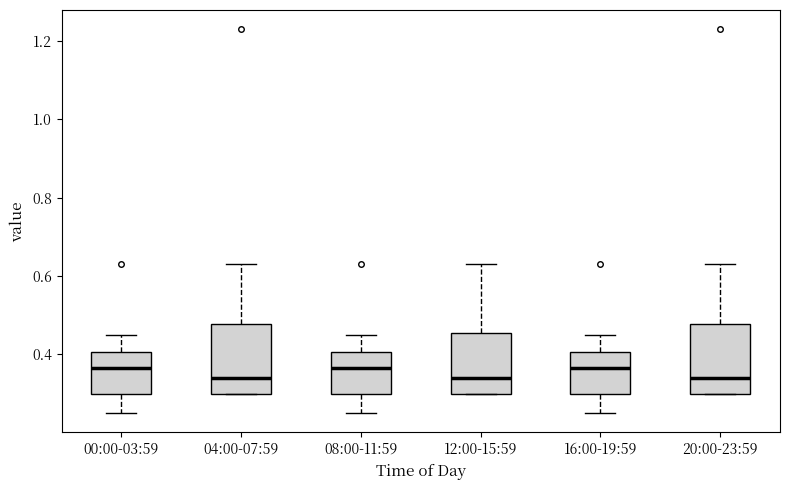

Reading left to right, transcribe this box plot: for each box, give where its median line is, the range the box spans, and where its two whiskers end, as read against the y-axis. The values are not printed on the chart, so give them approximately, as read against the axis.

00:00-03:59: median 0.36, box 0.30 to 0.40, whiskers 0.26 to 0.46
04:00-07:59: median 0.34, box 0.30 to 0.48, whiskers 0.30 to 0.64
08:00-11:59: median 0.36, box 0.30 to 0.40, whiskers 0.26 to 0.46
12:00-15:59: median 0.34, box 0.30 to 0.46, whiskers 0.30 to 0.64
16:00-19:59: median 0.36, box 0.30 to 0.40, whiskers 0.26 to 0.46
20:00-23:59: median 0.34, box 0.30 to 0.48, whiskers 0.30 to 0.64